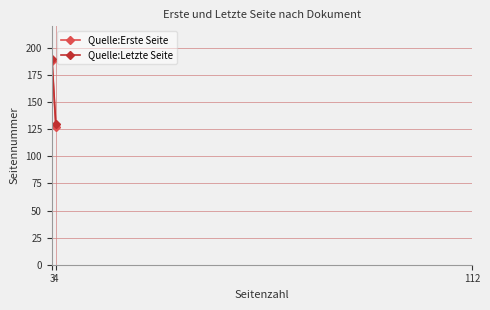

Reading left to right, extract all data points from this chart.

Quelle:Erste Seite: 3=188	4=127
Quelle:Letzte Seite: 3=190	4=130